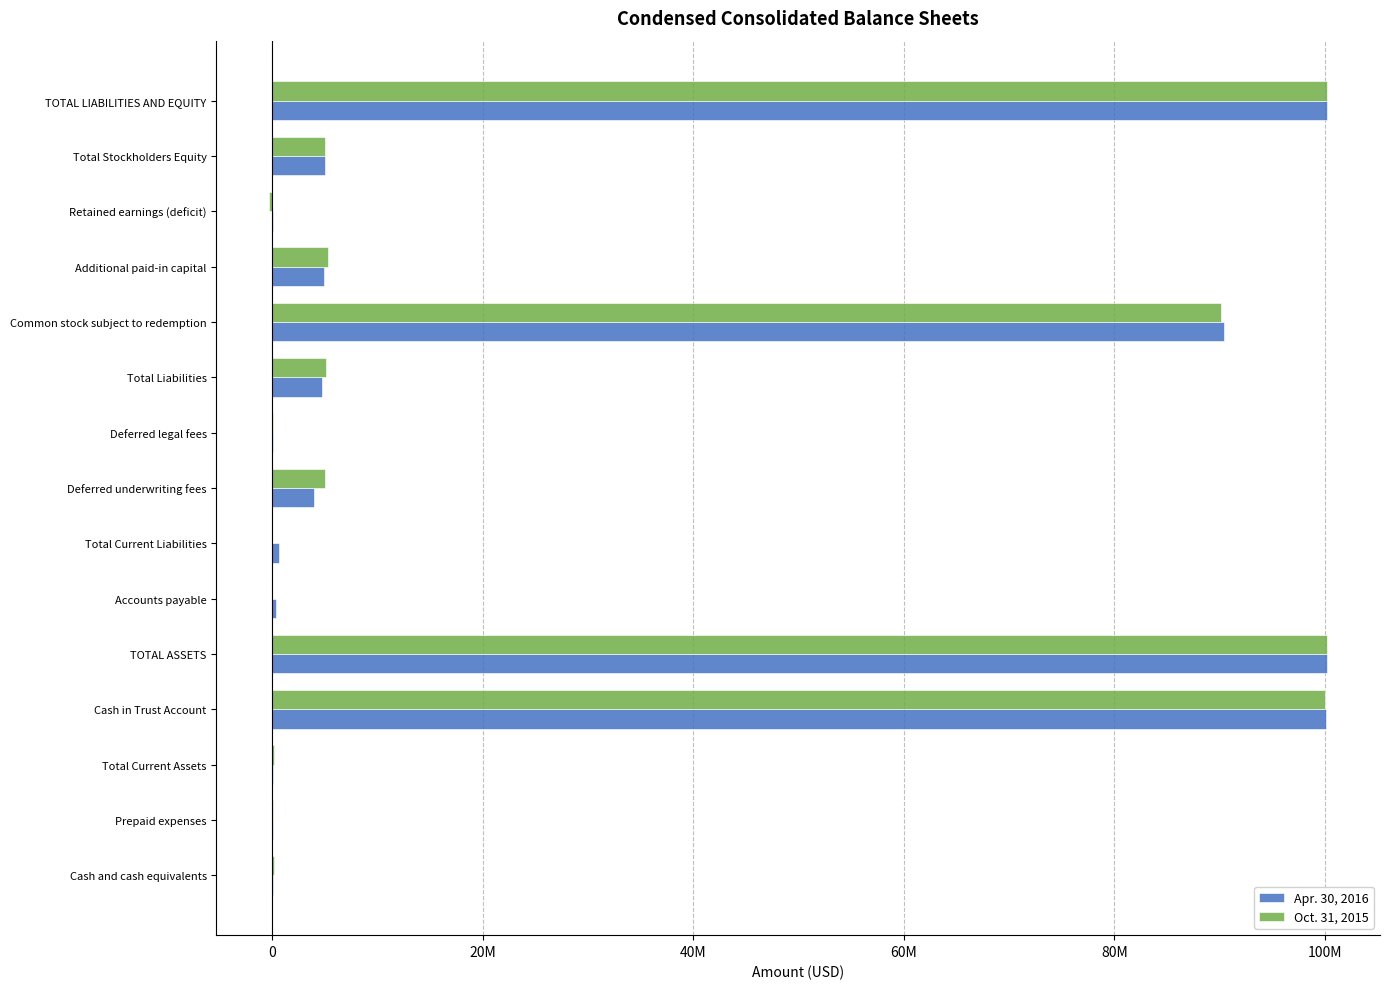

Reading left to right, transcribe all the data shown in this chart.

Apr. 30, 2016: 65259	61248	126507	100074557	100201064	361758	646758	4000000	125000	4771758	90429305	4923088	72216	5000001	100201064
Oct. 31, 2015: 153091	71761	224852	99985042	100209894	0	0	5000000	125000	5125000	90084893	5267474	-272196	5000001	100209894